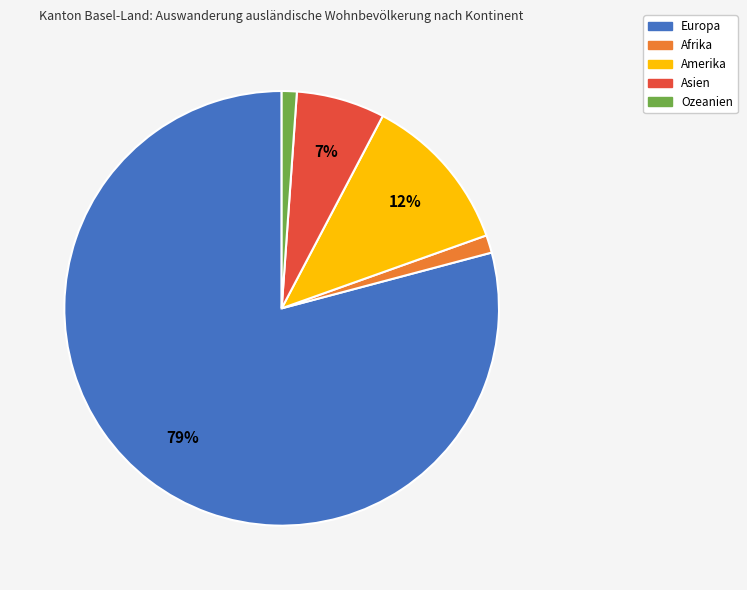

Count the number of slices in the pie.

5